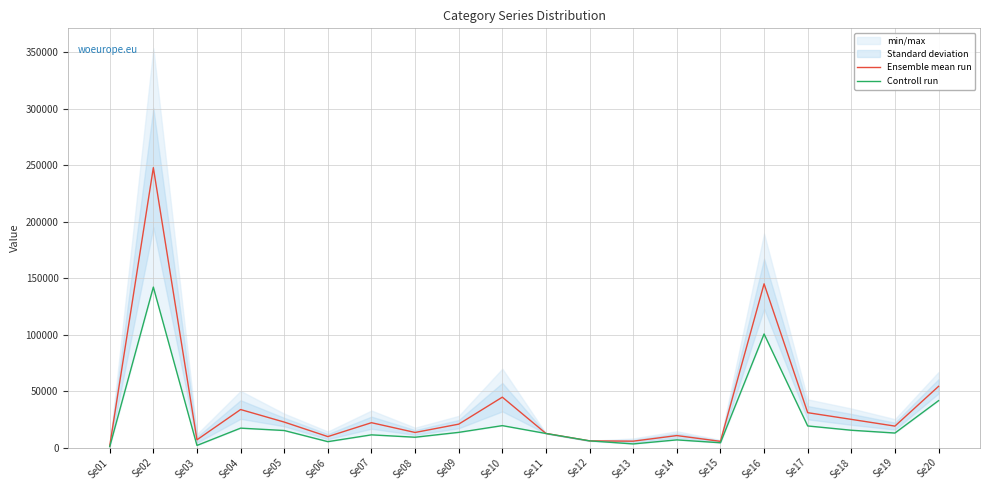

How many series are shown in this chart?

2